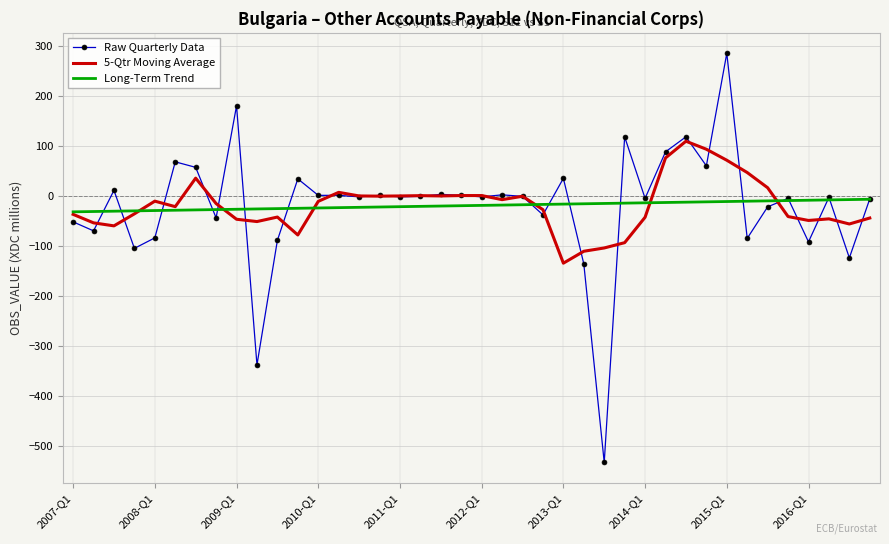

What is the minimum value shown in the chart?

-533.0